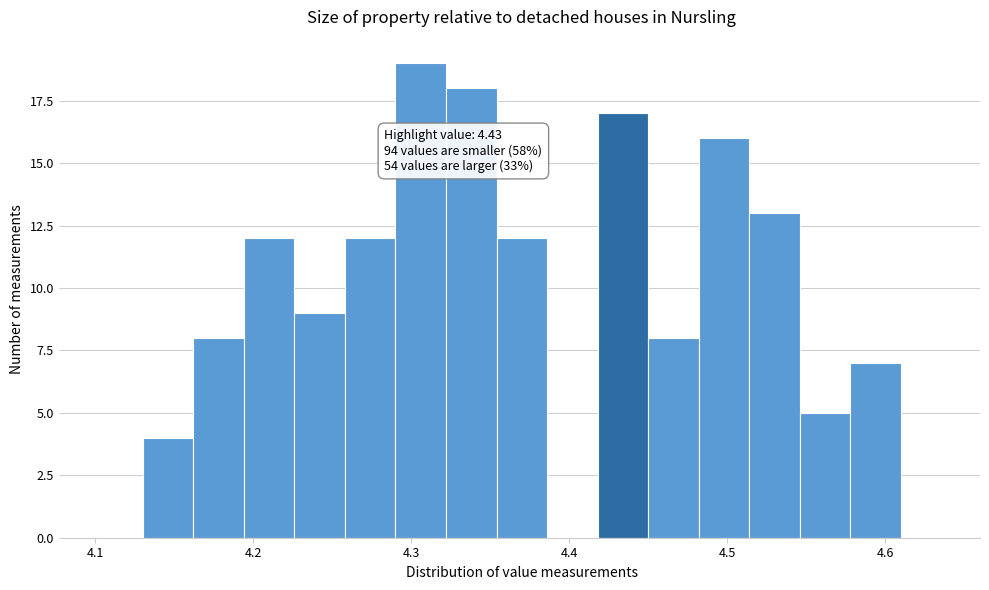

Read against the x-axis, roughly where is the centre of the tallest bar?

4.31